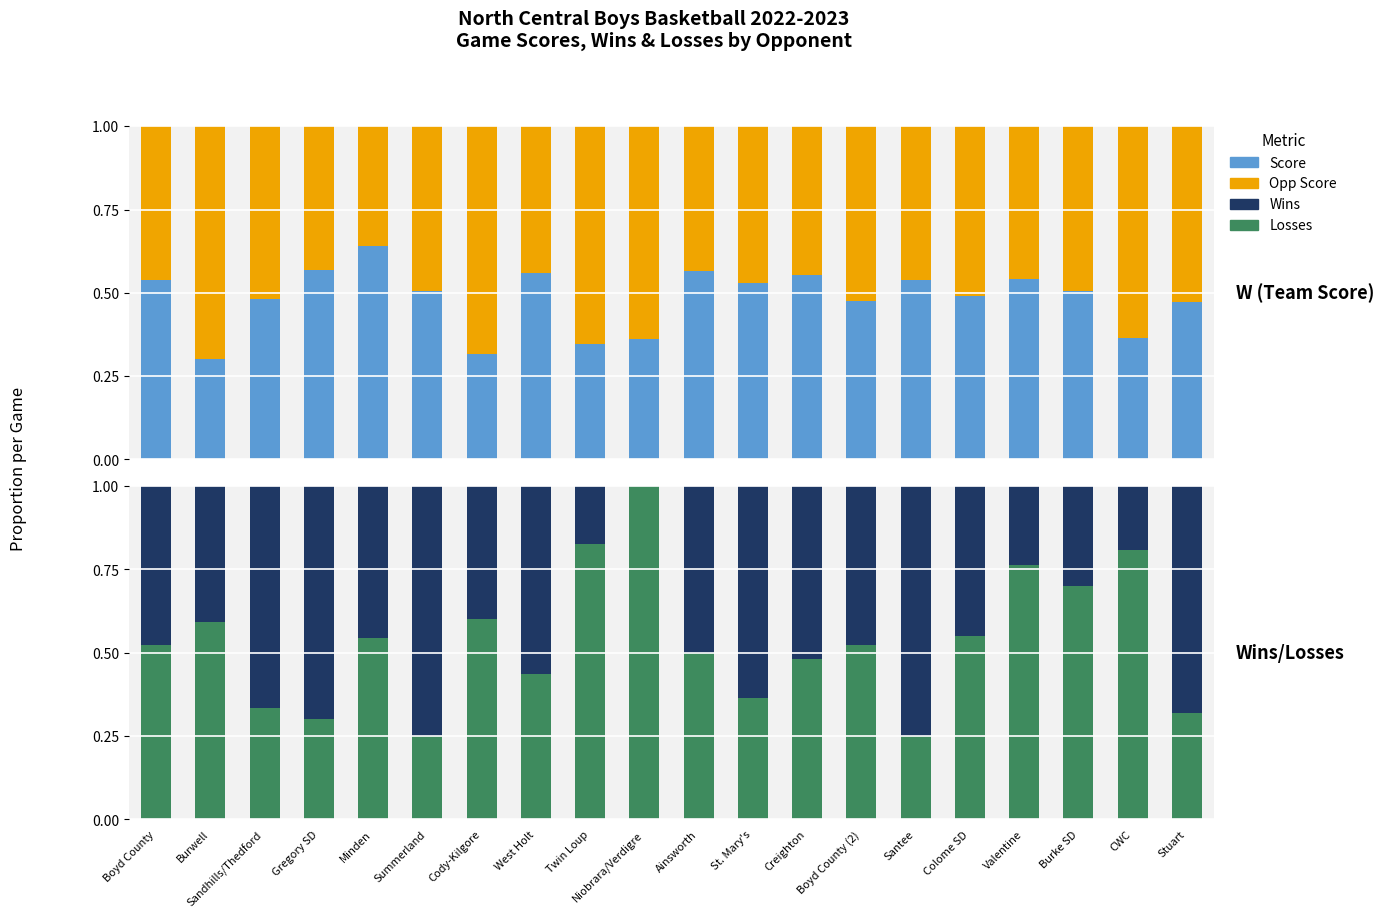

What is the average value of the Opp Score series?

0.5